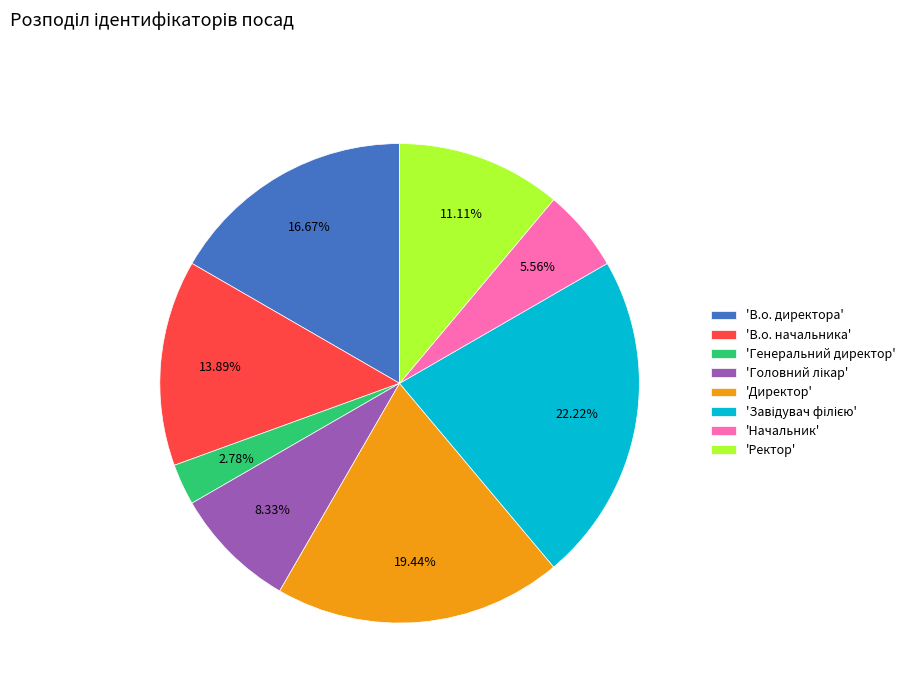

Count the number of slices in the pie.

8